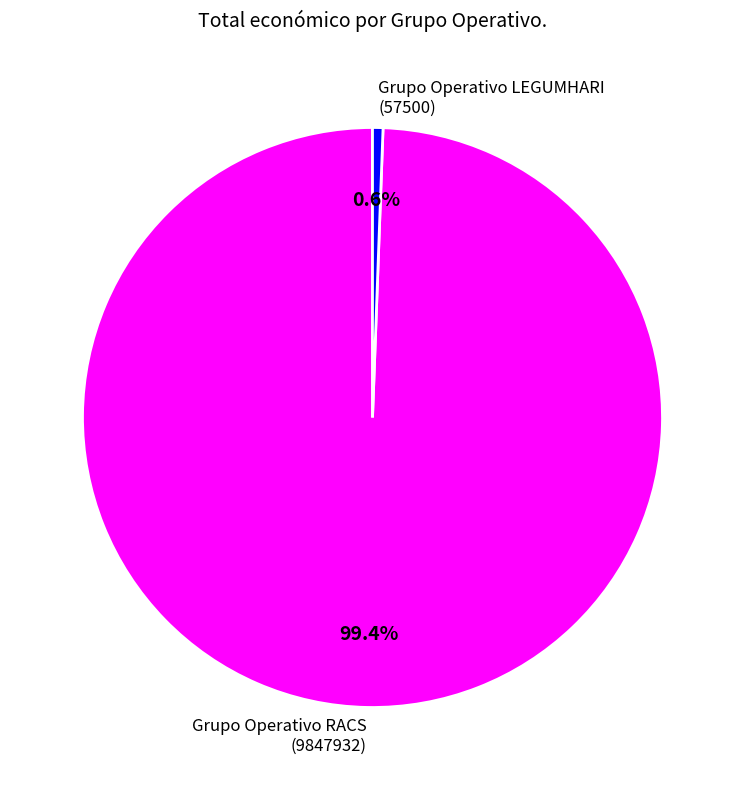

How much of the chart is everything except Grupo Operativo RACS (9847932)?

0.6%